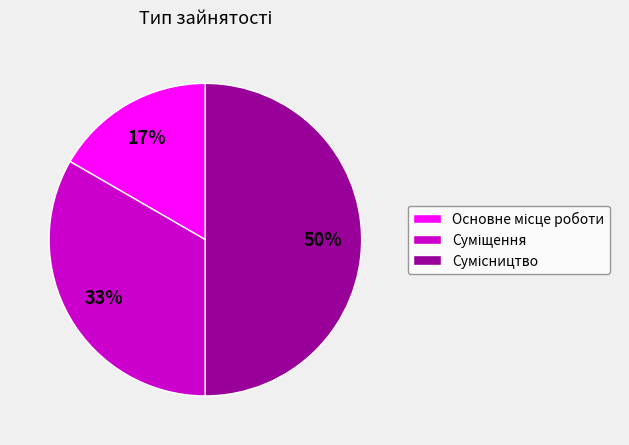

To the nearest percent, what is the difference between the largest and smallest slice percentages?

33%